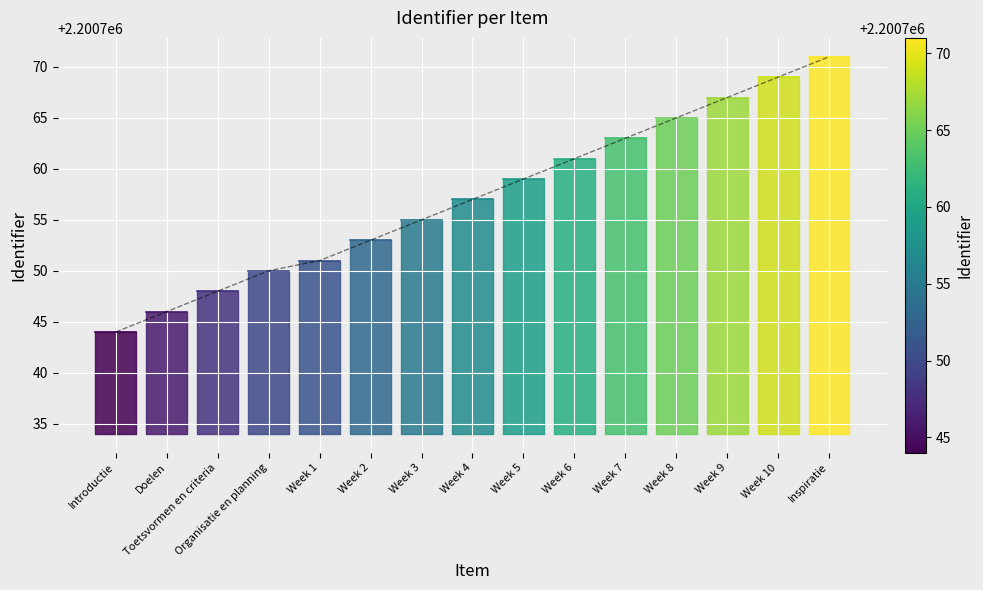

What is the maximum value shown in the chart?

2200771